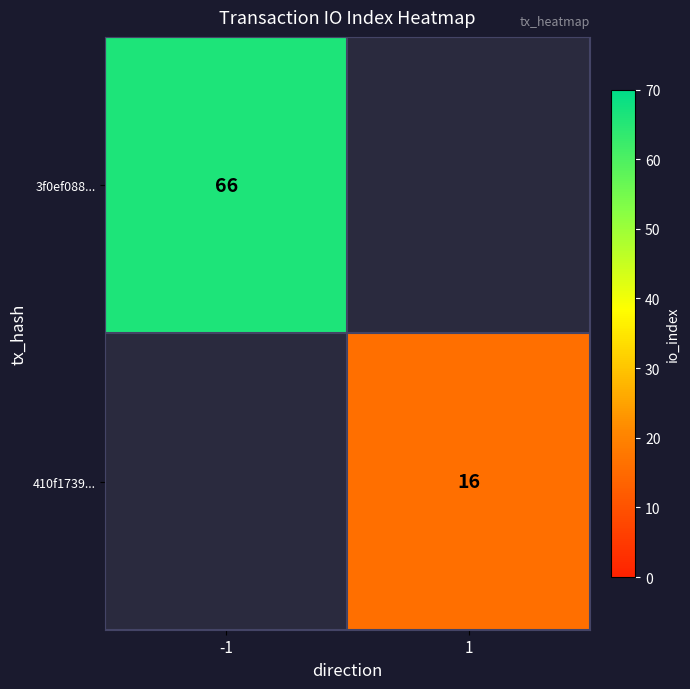

What is the greatest value displayed?

66.0